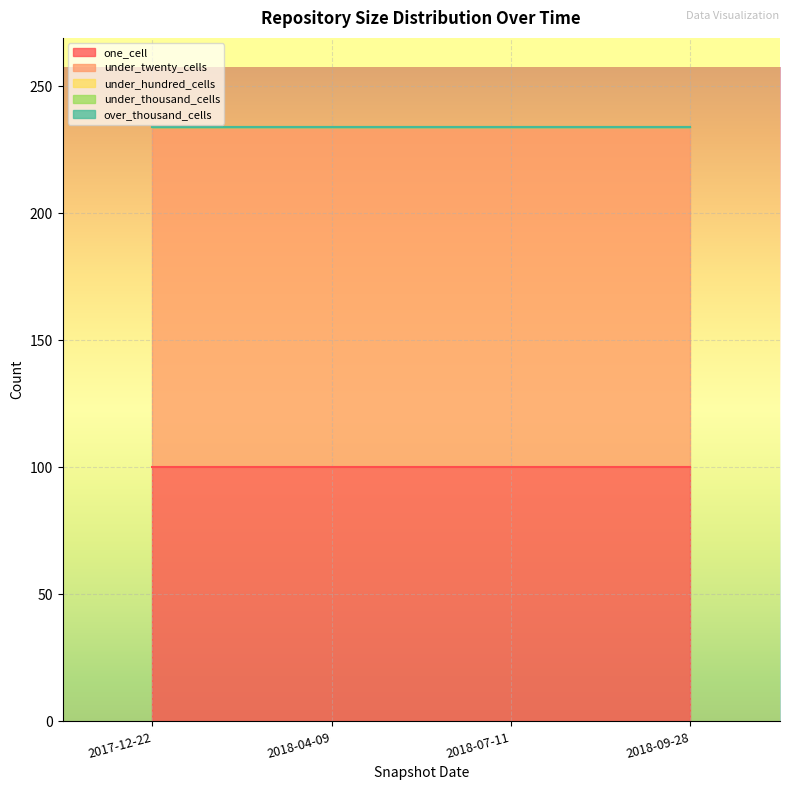

What is the greatest value displayed?

134